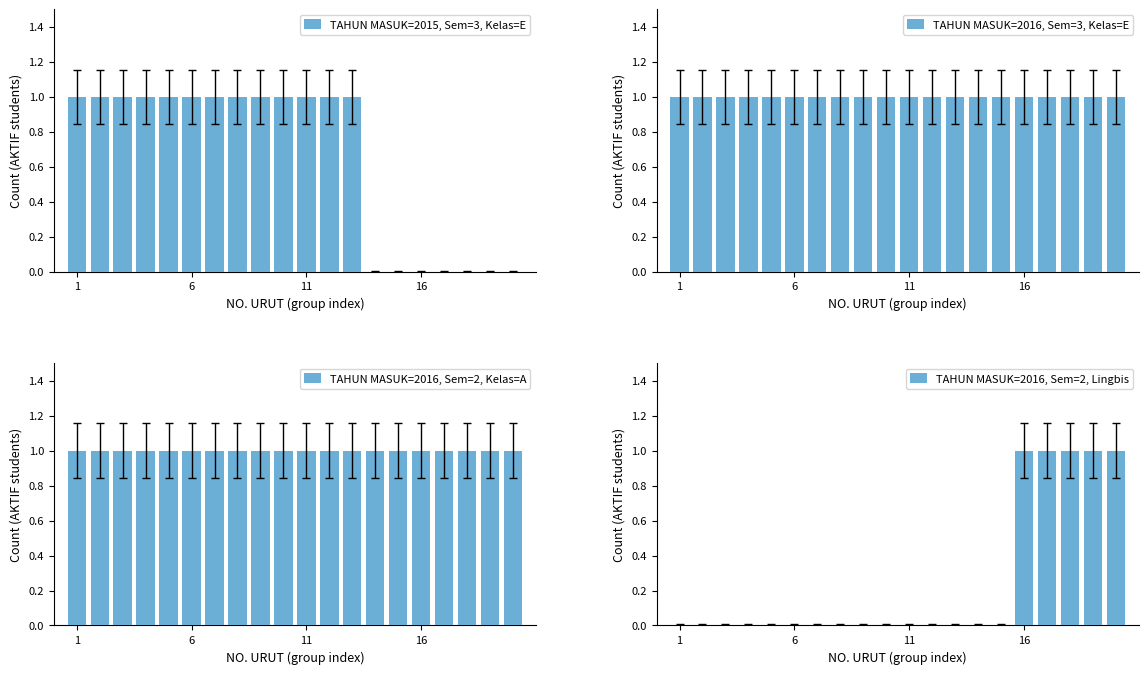

What is the sum of all TAHUN MASUK=2015, Sem=3, Kelas=E values?

13